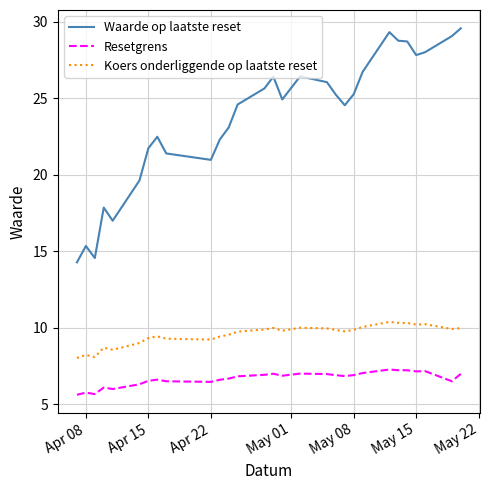

What is the highest value of the Resetgrens series?

7.3